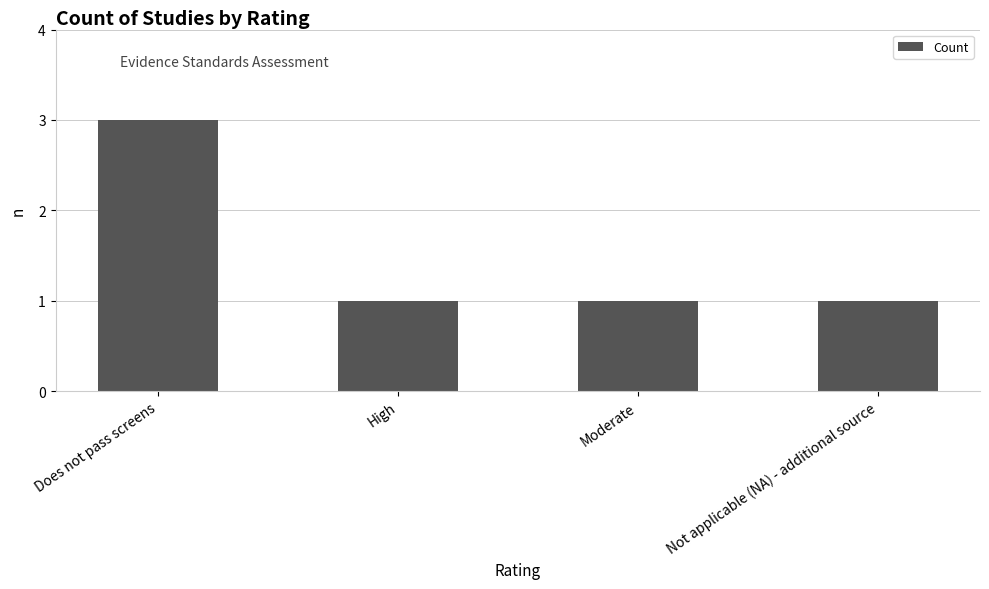

What is the change in value from Does not pass screens to Not applicable (NA) - additional source?

-2